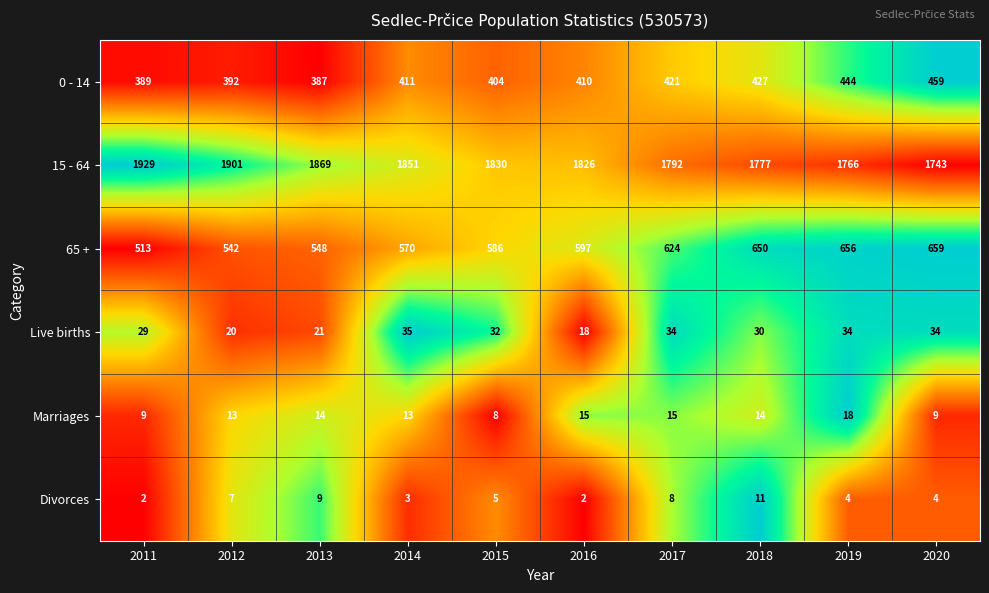

What is the difference between the Marriages values at 2019 and 2012?

5